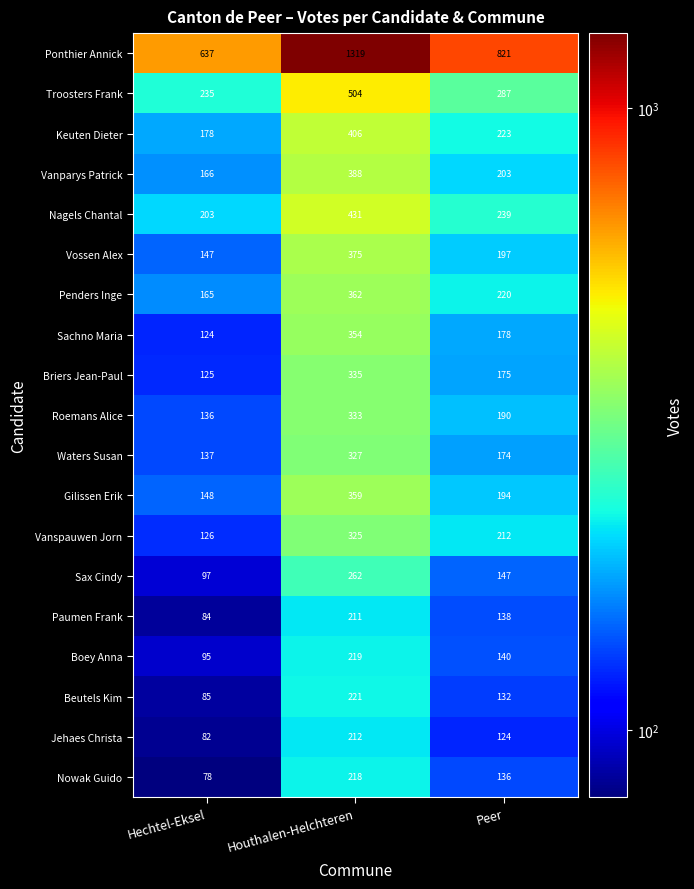

Where does the Vanspauwen Jorn series first go above 212?

Houthalen-Helchteren